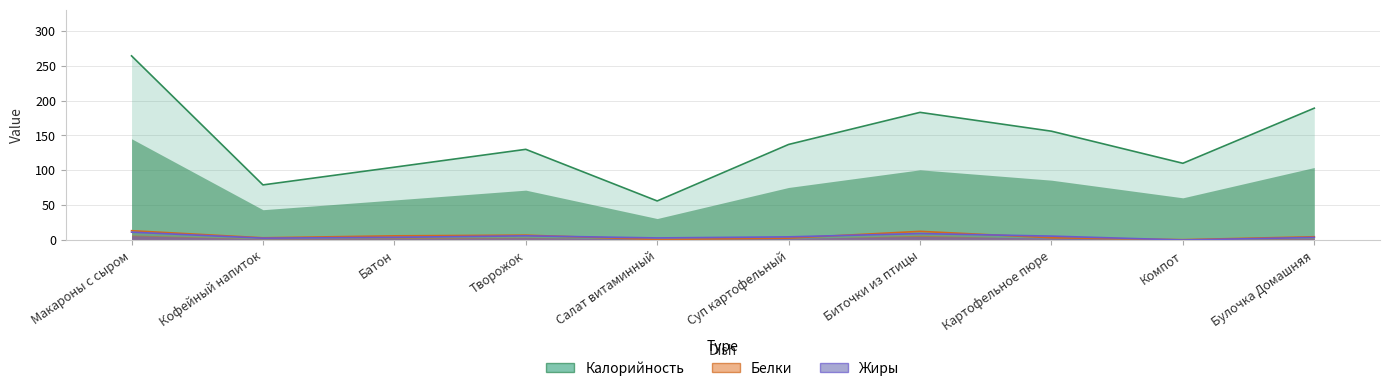

What position from the left is Суп картофельный?

6